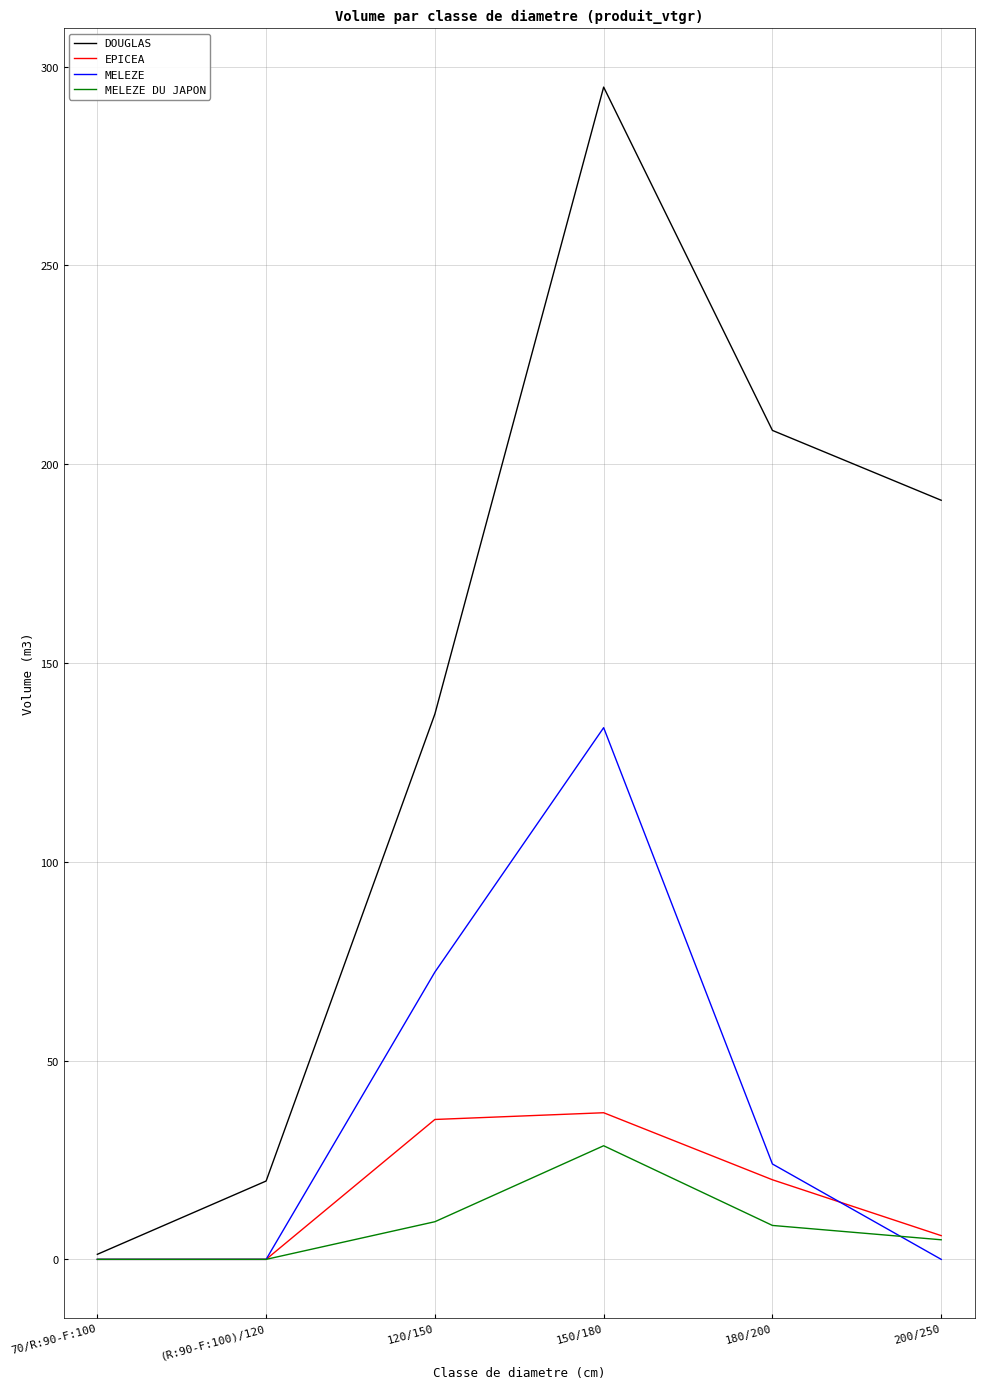

Does the chart display data point markers on the line(s)?

No